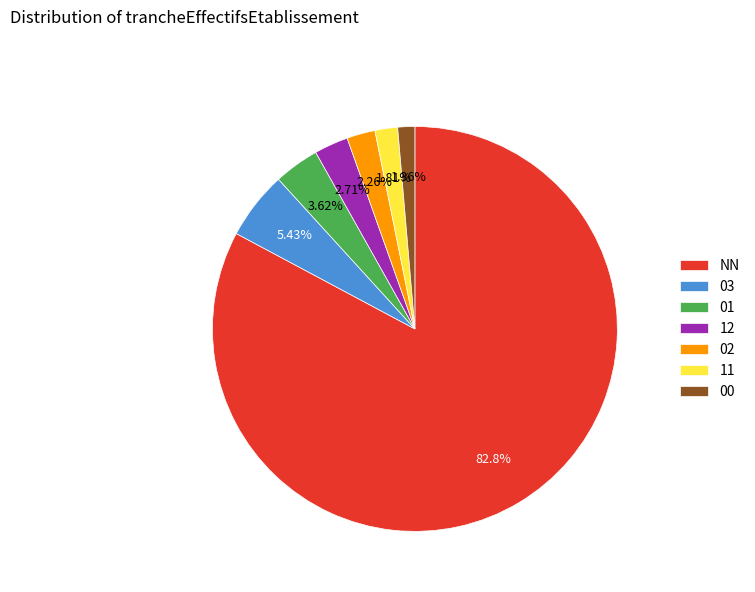

Which slice represents more than half of the pie?

NN